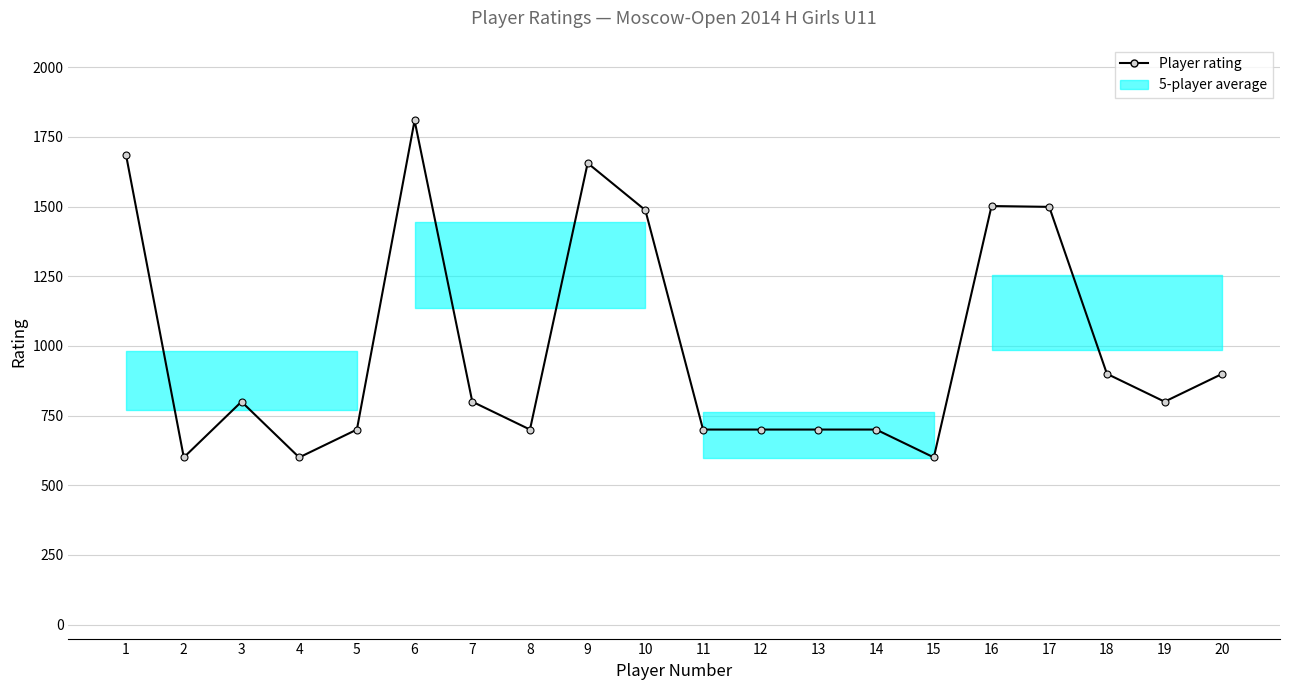

Which has a higher value, 15 or 7?

7